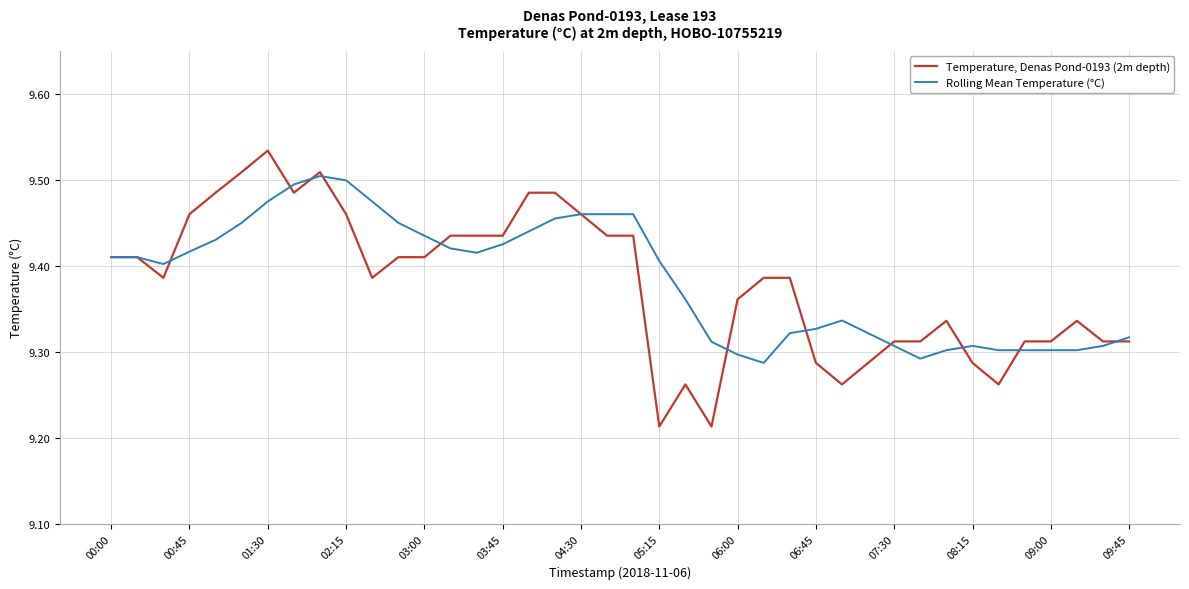

Rank the series by their maximum value, from lowest to highest.

Rolling Mean Temperature (°C), Temperature, Denas Pond-0193 (2m depth)